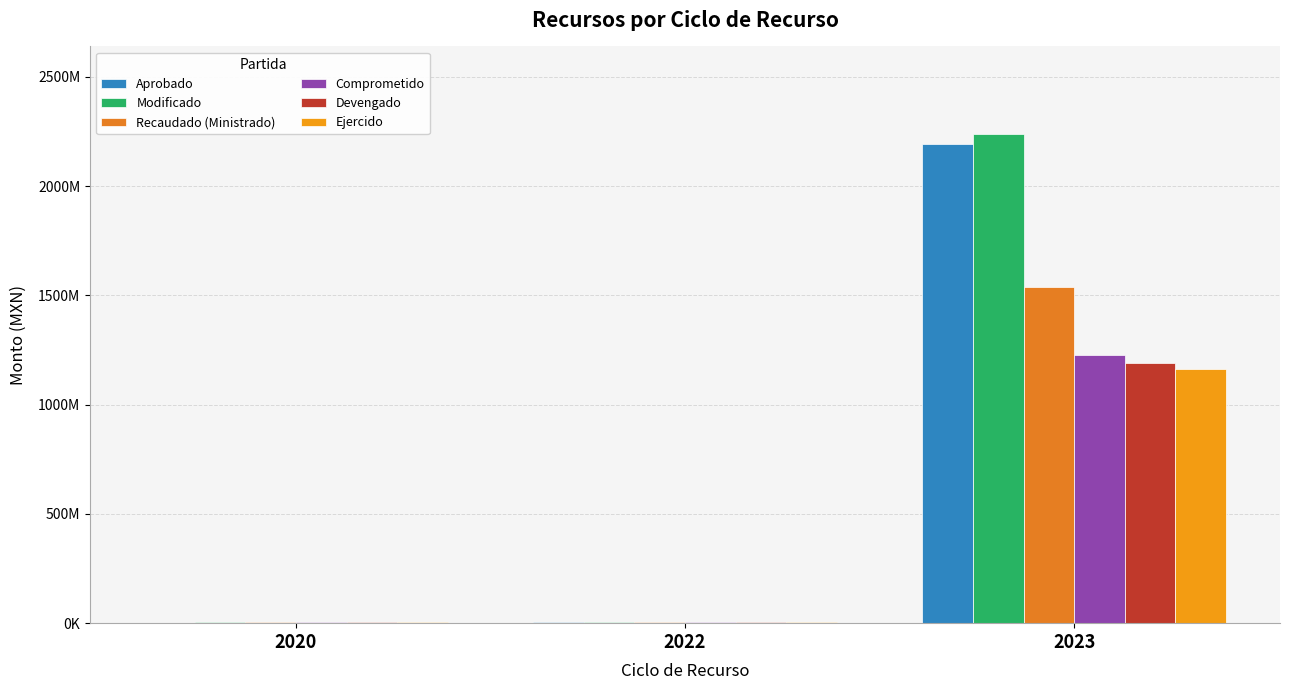

Does the chart contain stacked bars?

No